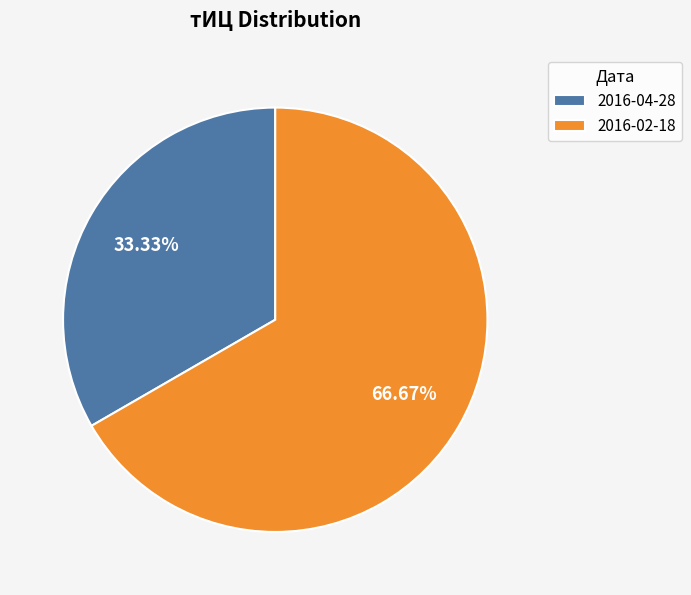

Which slice is the largest?

2016-02-18